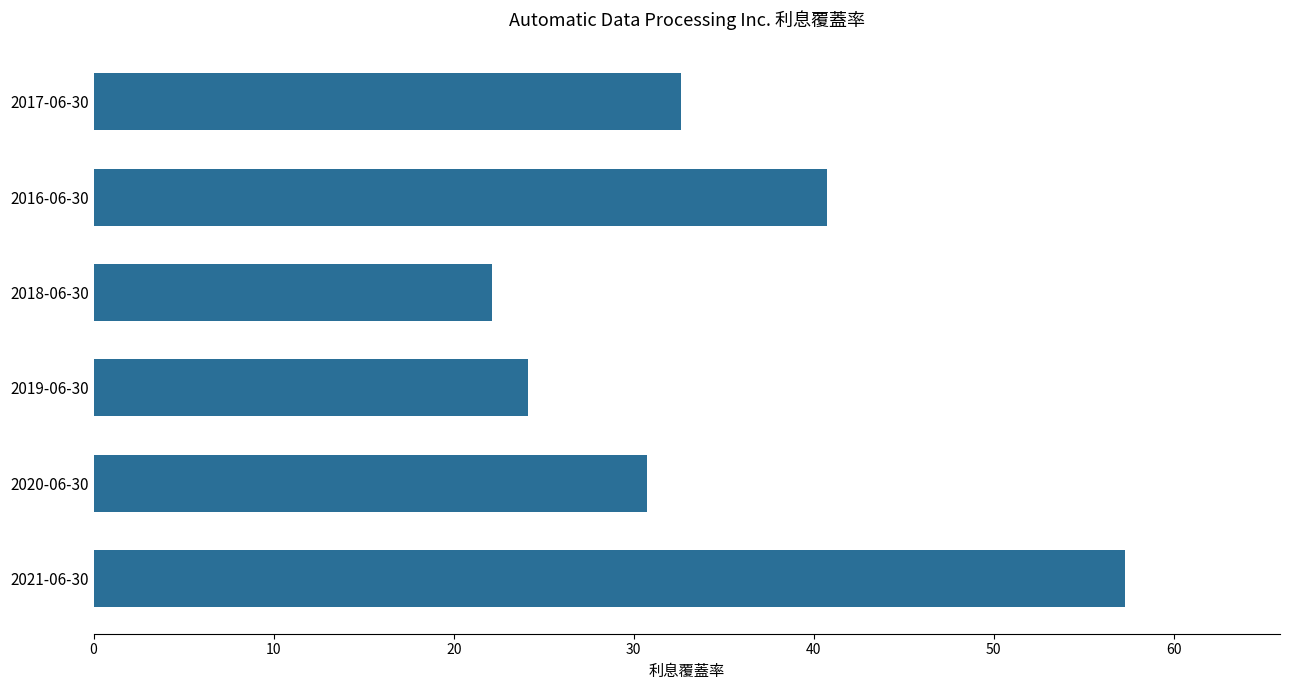

What is the average value?

34.6